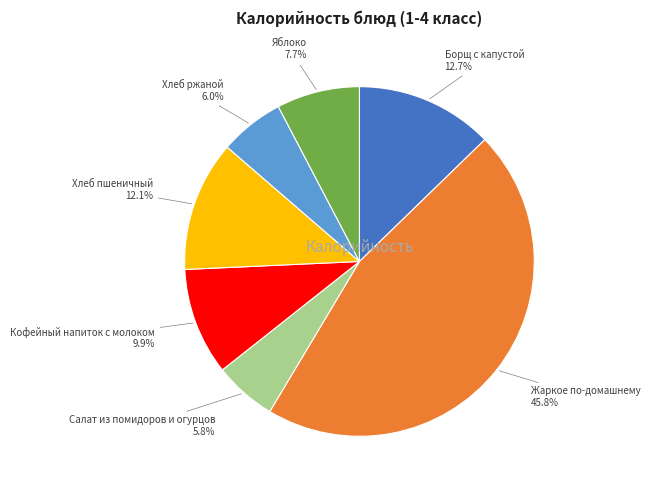

How much of the chart is everything except Борщ с капустой?

87.3%